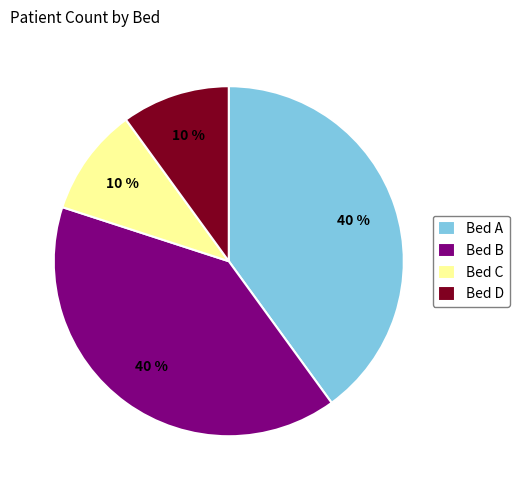

Do Bed B and Bed A together represent more than half of the pie?

Yes